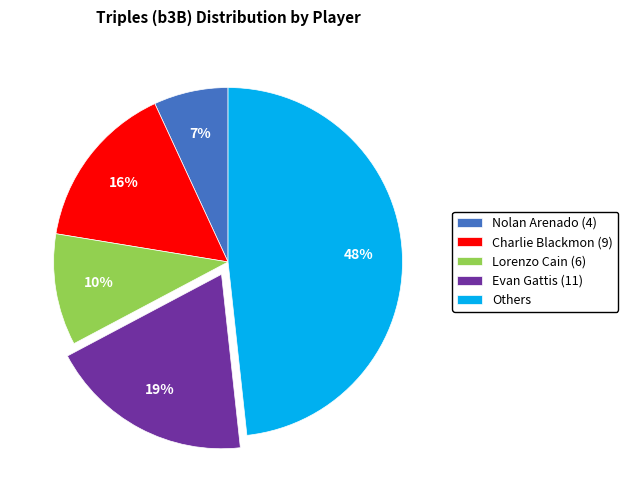

How many slices are in this pie chart?

5